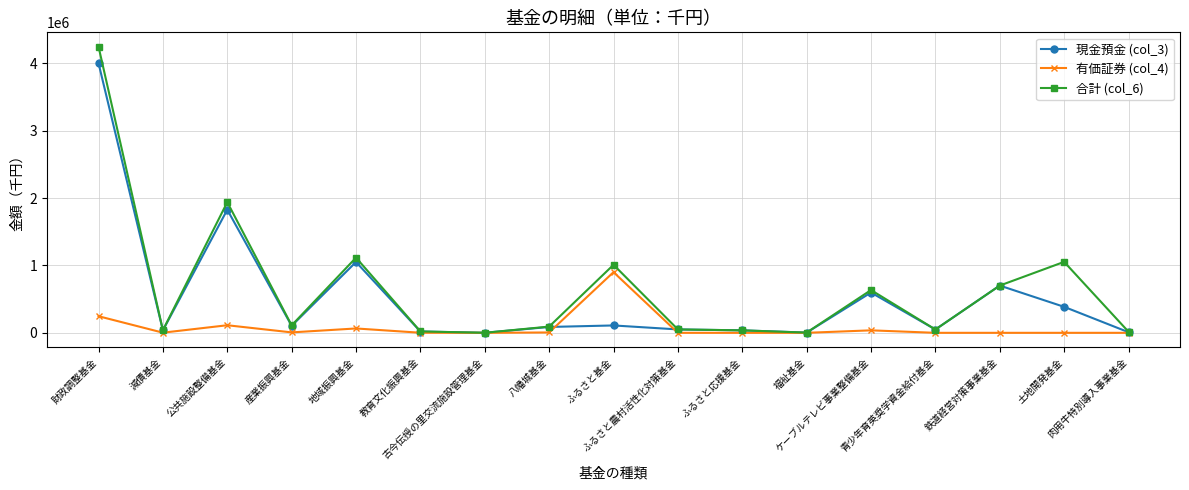

Is this an area chart (filled region under the line)?

No